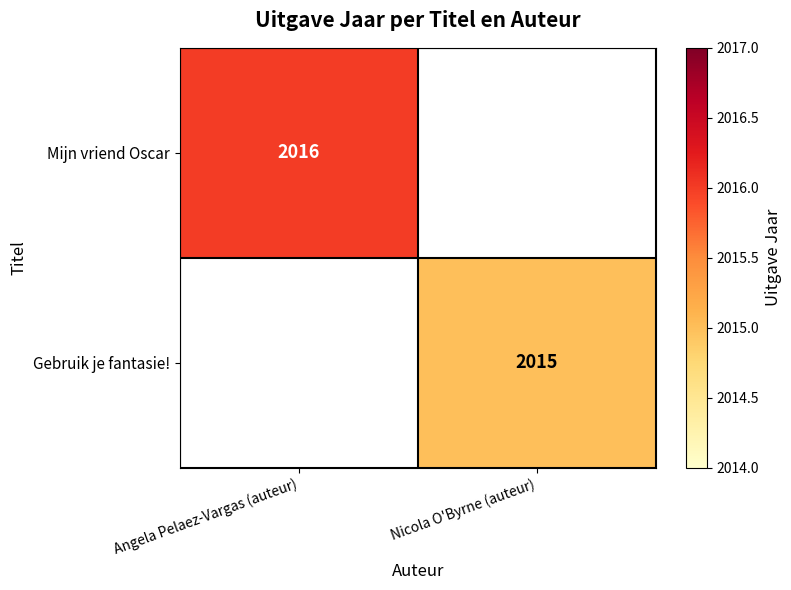

The value of Mijn vriend Oscar at Angela Pelaez-Vargas (auteur) is 2016. True or false?

True